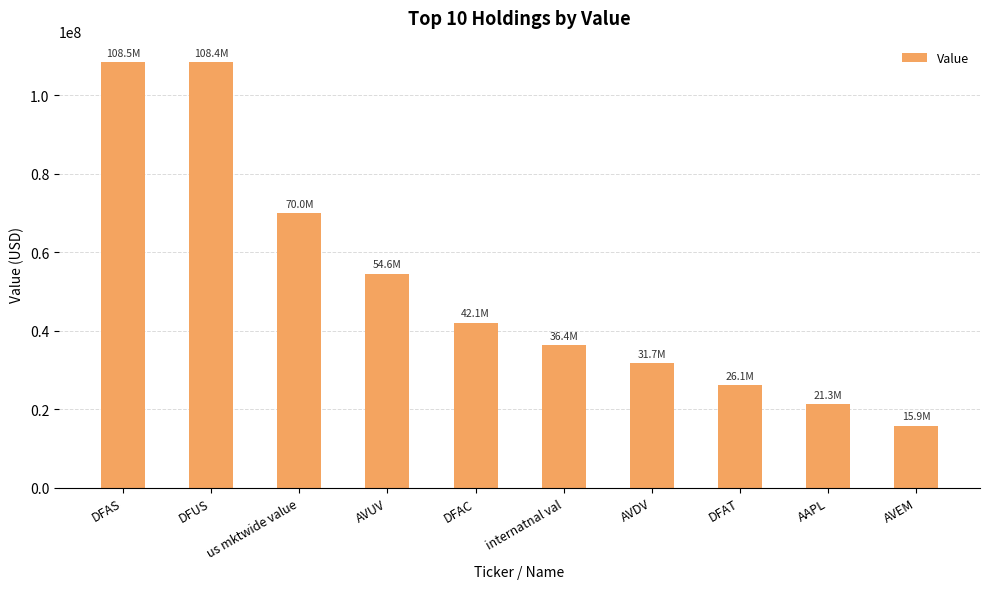

What is the difference between the values at us mktwide value and DFAS?

38562454